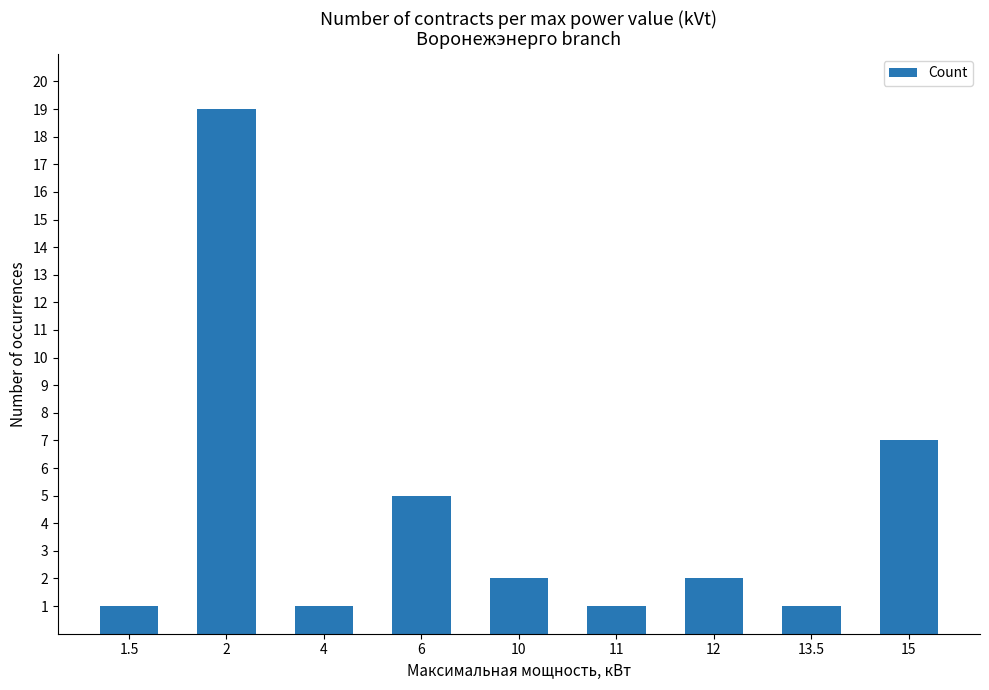

What is the difference between the values at 6 and 12?

3